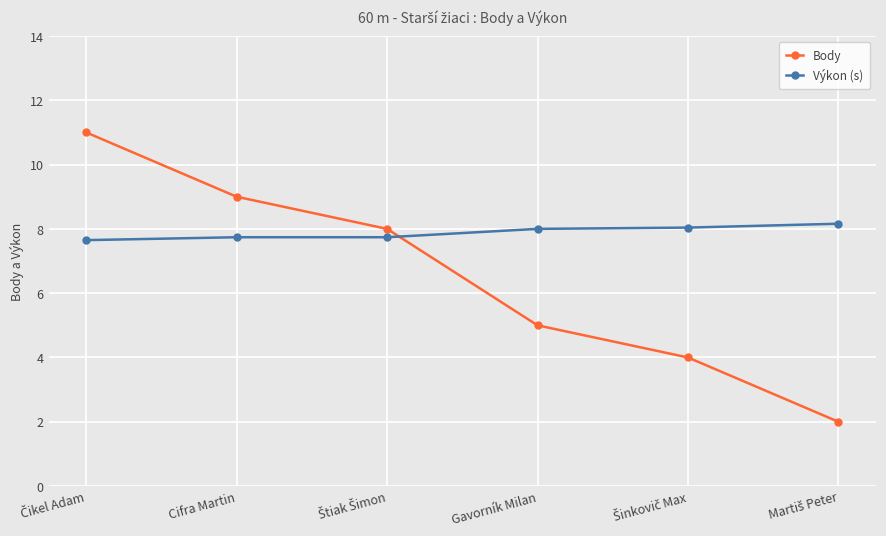

What is the value of the Výkon (s) point at the 3rd from the left?

7.7